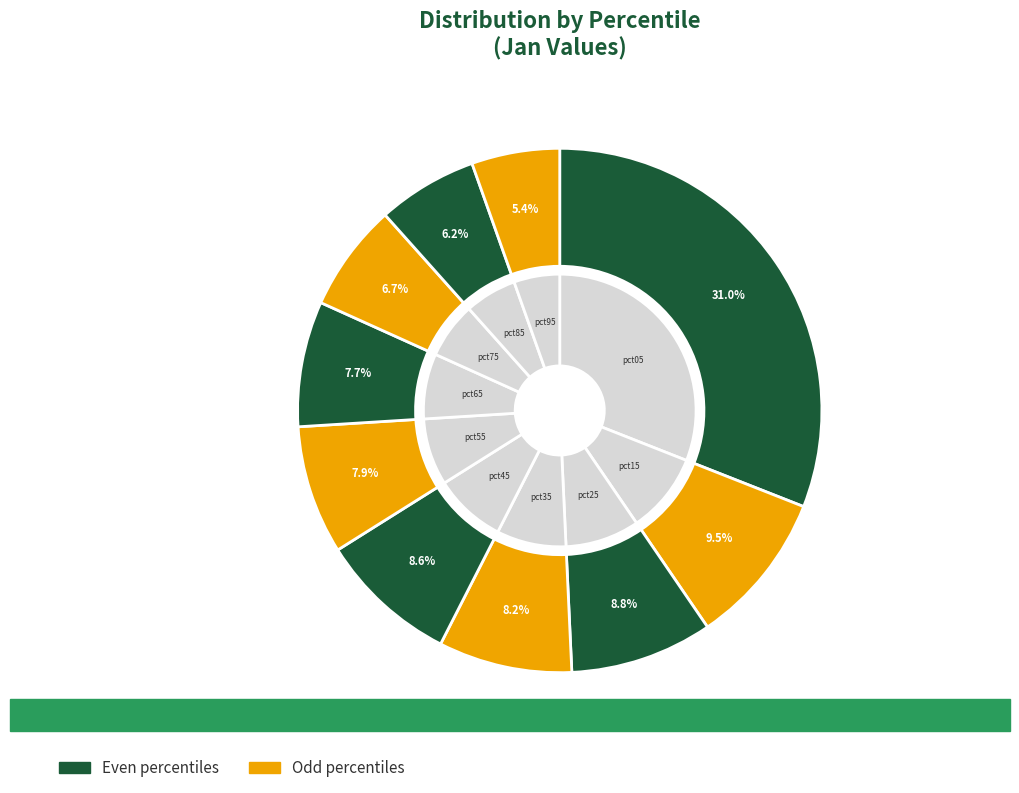

To the nearest percent, what is the combined percentage of pct35 and pct05?

39%